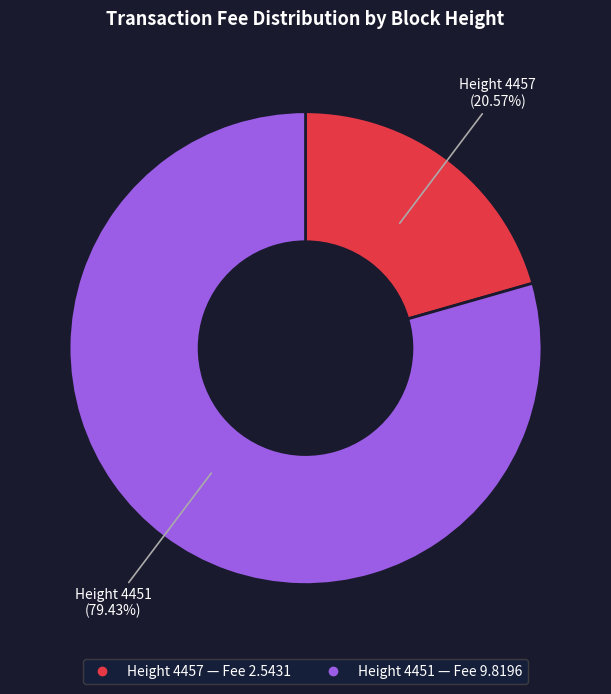

Is there a majority slice in this chart?

Yes